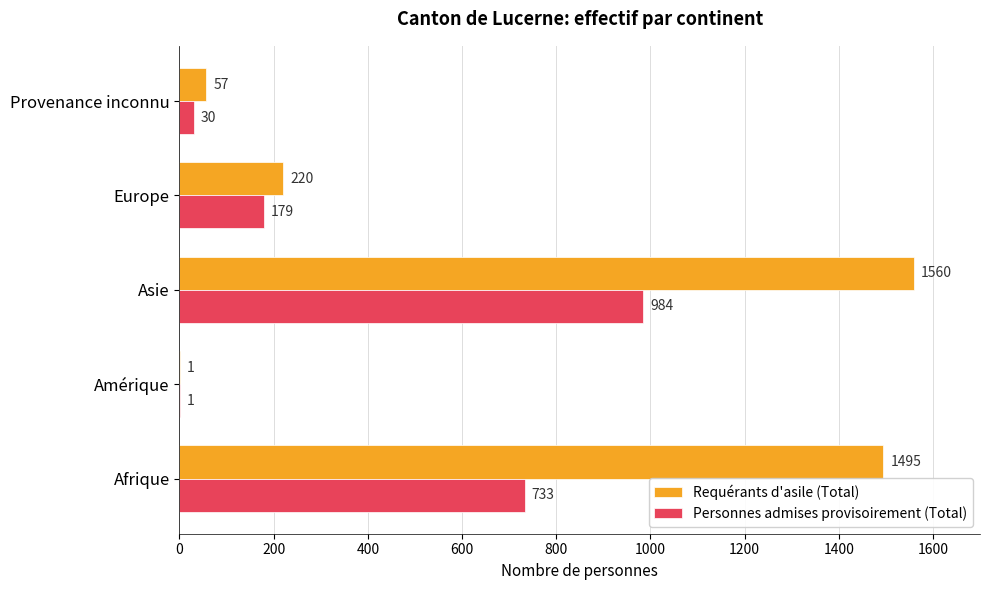

The value of Requérants d'asile (Total) at Asie is 1560. True or false?

True